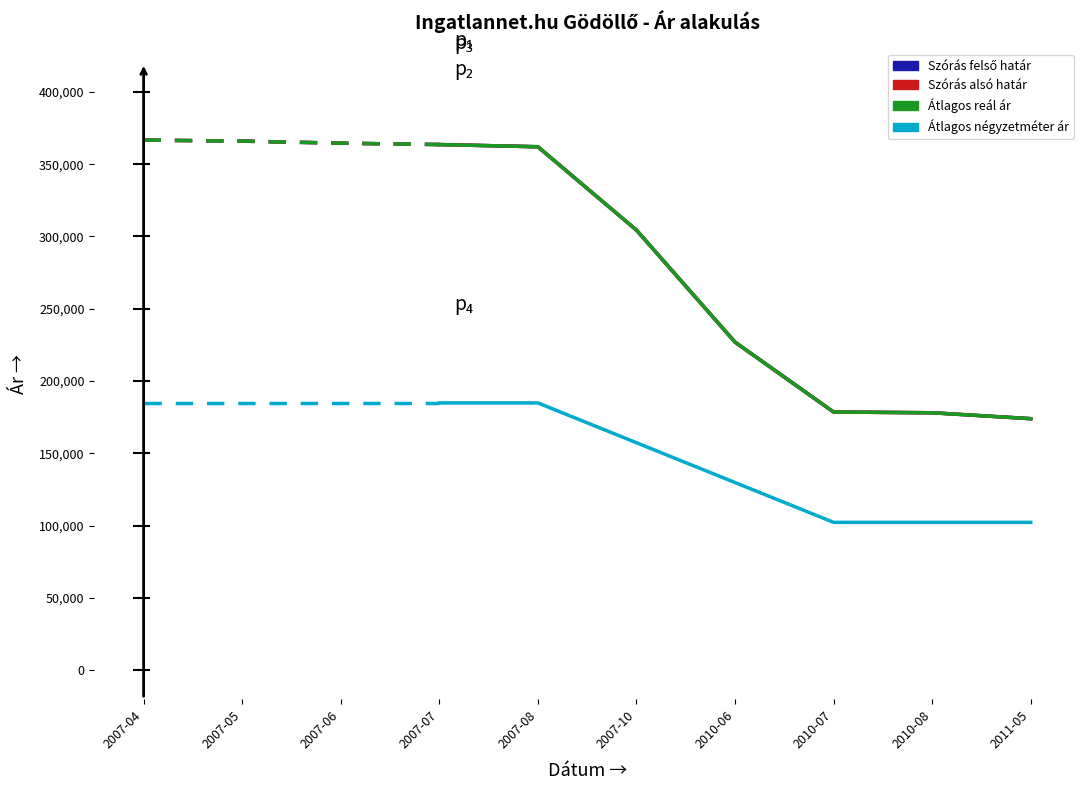

Which has a higher value, 2007-10 or 2010-06?

2007-10